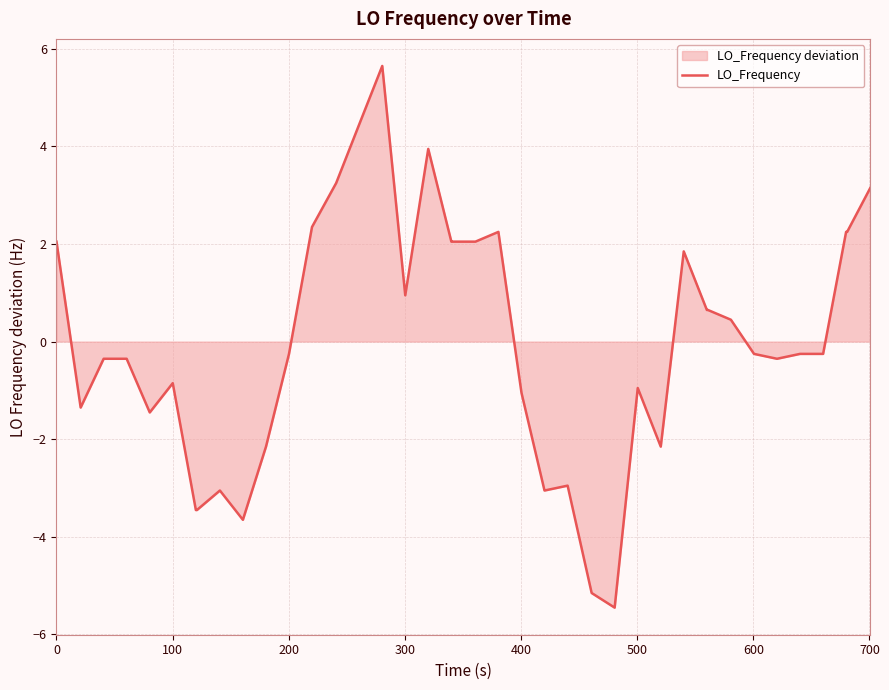

What is the smallest value displayed?

-5.5